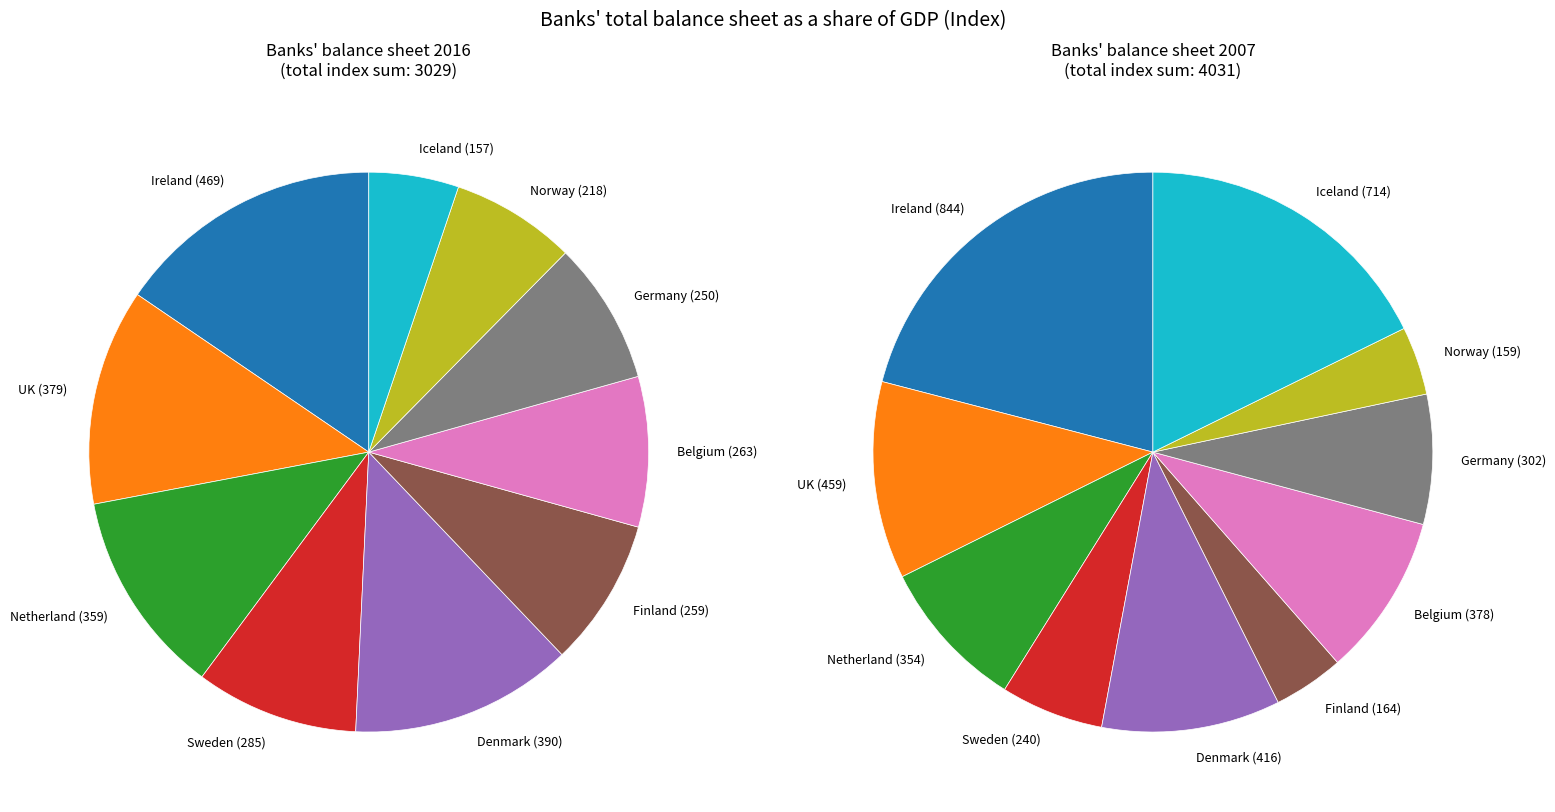

Is there a majority slice in this chart?

No